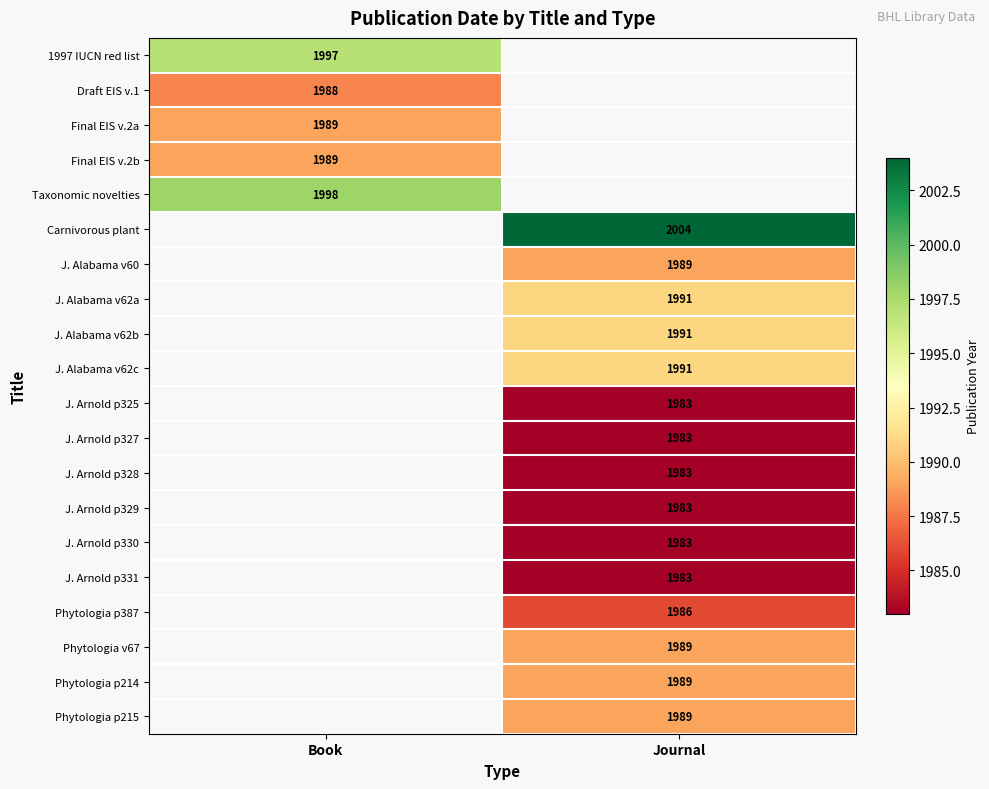

The value of J. Alabama v62a at Journal is 2592. True or false?

False